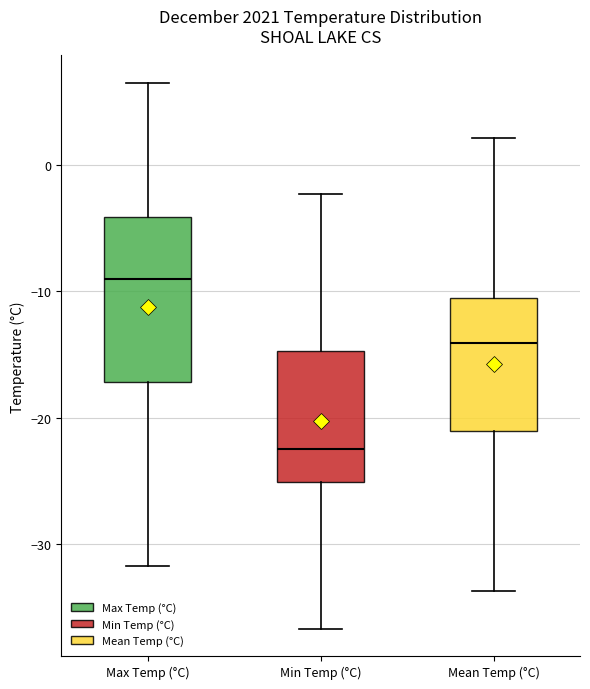

Reading left to right, read every box against the y-axis: the position of its median line, the range the box covers, and the ends of its whiskers. The values are not printed on the chart, so give them approximately, as read against the axis.

Max Temp (°C): median -9, box -17 to -4, whiskers -32 to 7
Min Temp (°C): median -22, box -25 to -15, whiskers -37 to -2
Mean Temp (°C): median -14, box -21 to -11, whiskers -34 to 2